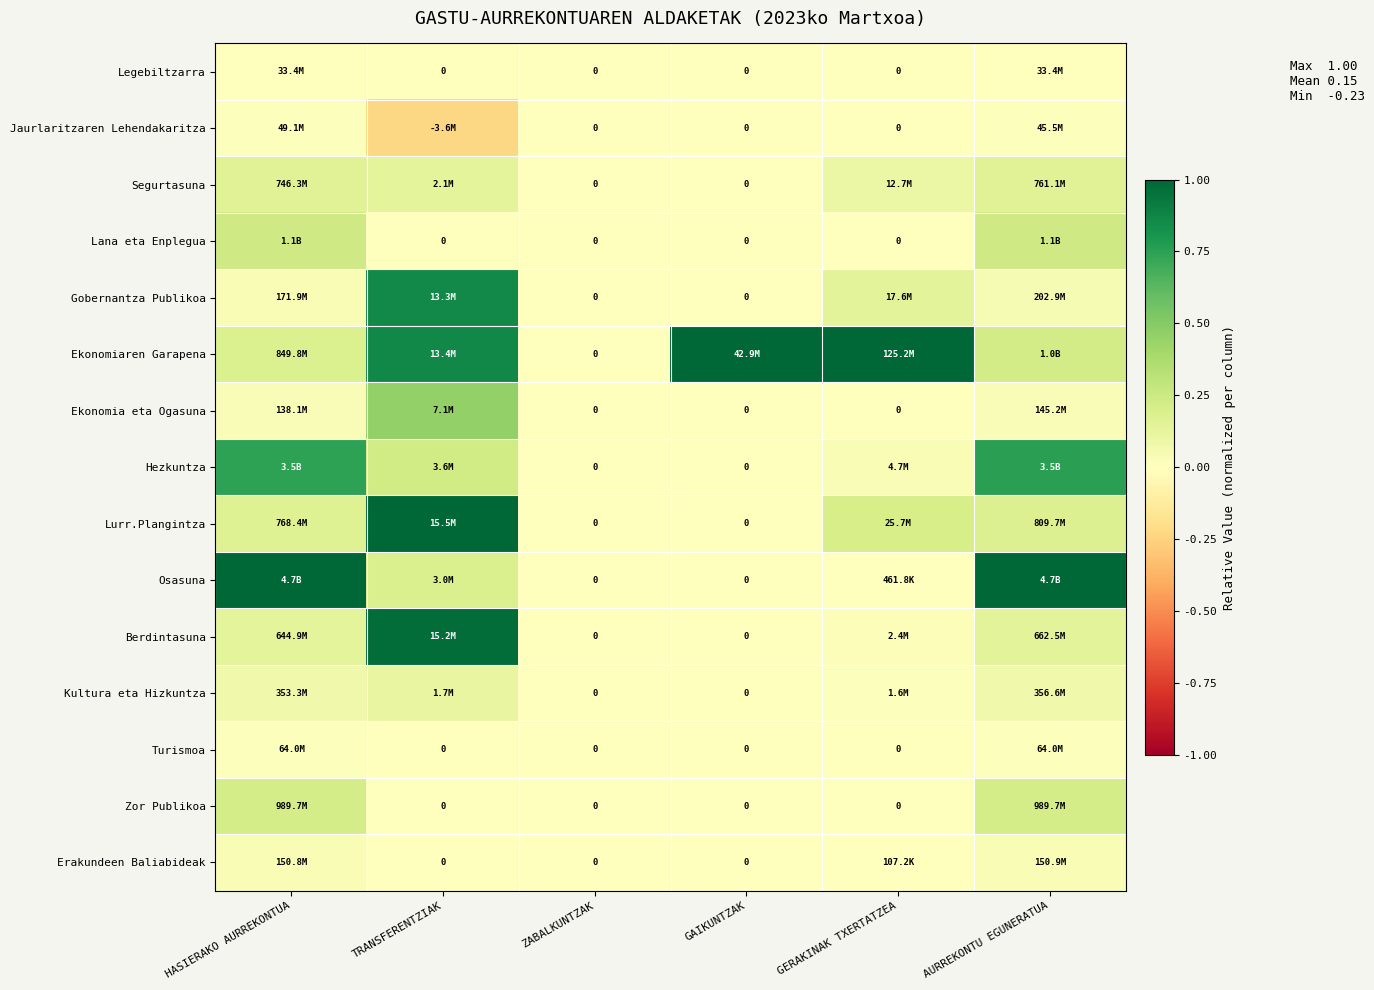

Is the value of Ekonomia eta Ogasuna at GERAKINAK TXERTATZEA greater than the value of Erakundeen Baliabideak at AURREKONTU EGUNERATUA?

No